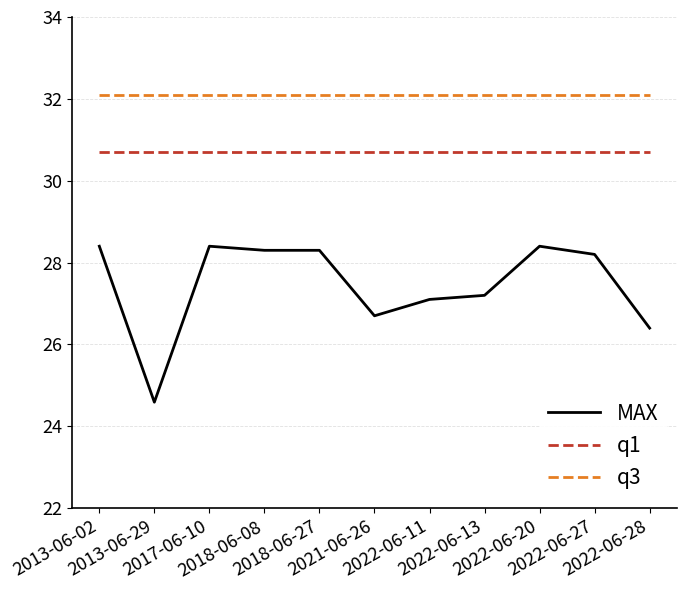

What are all the series names shown in the legend?

MAX, q1, q3